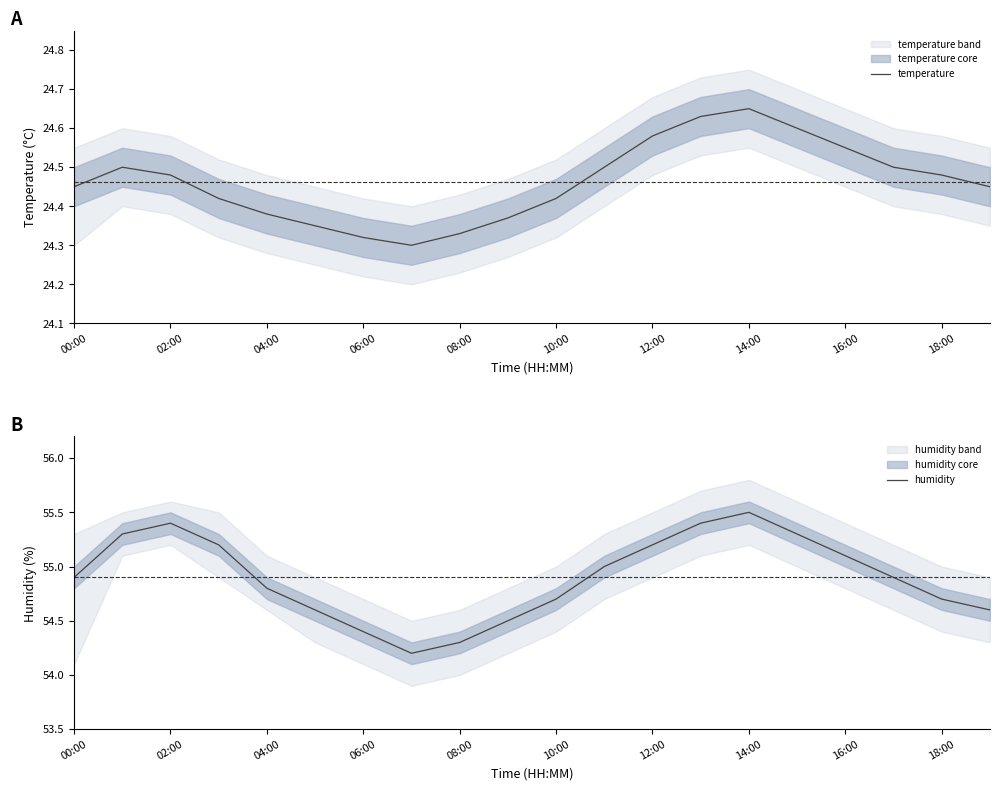

What is the average value of the temperature series?

24.5